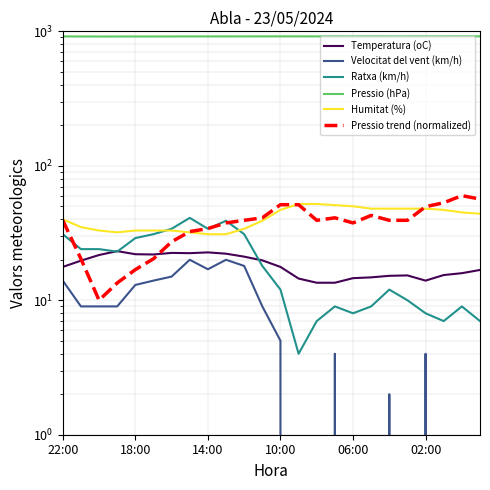

Is the value of Ratxa (km/h) at 6 greater than the value of Pressio (hPa) at 13?

No